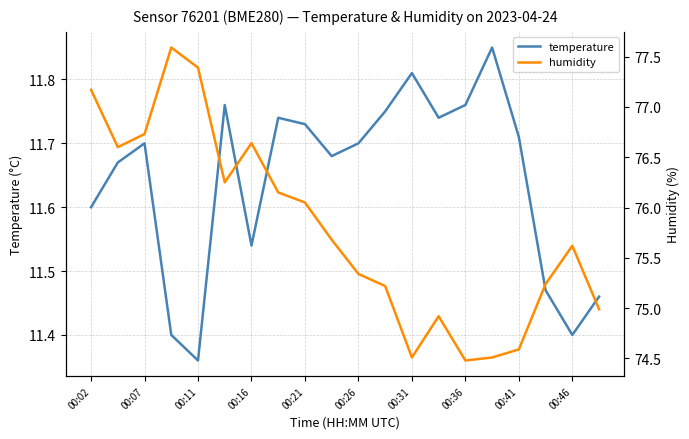

Where is temperature nearest to the value 11?

00:11